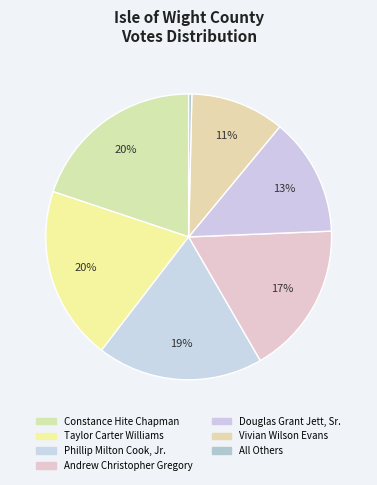

How many segments does this pie chart have?

7